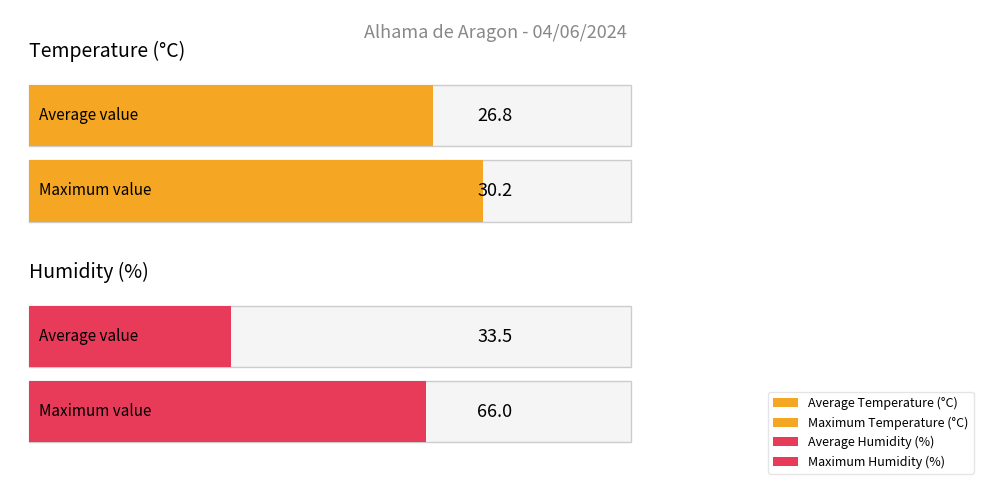

List the series in order of their peak value, highest first.

Humidity (%), Temperature (C)